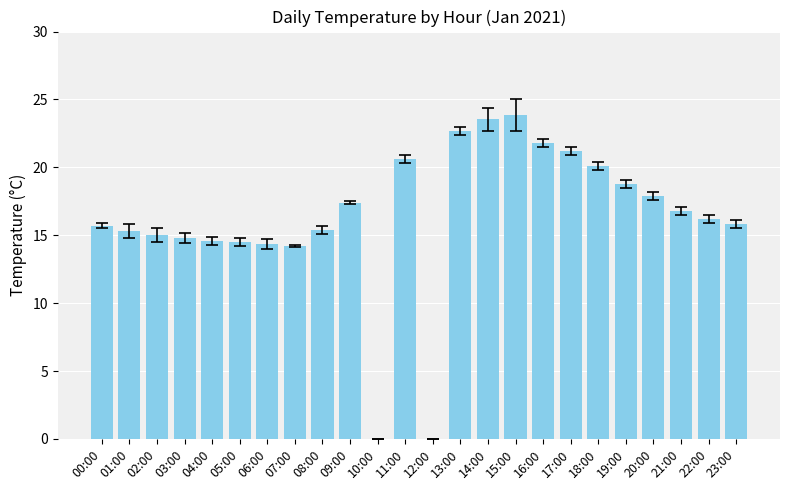

What is the greatest value displayed?

23.9